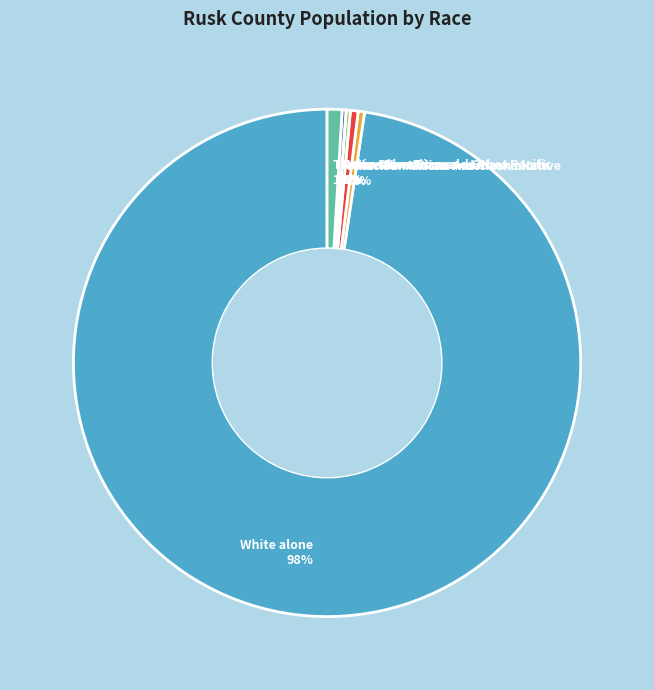

Does White alone represent more than half of the total?

Yes